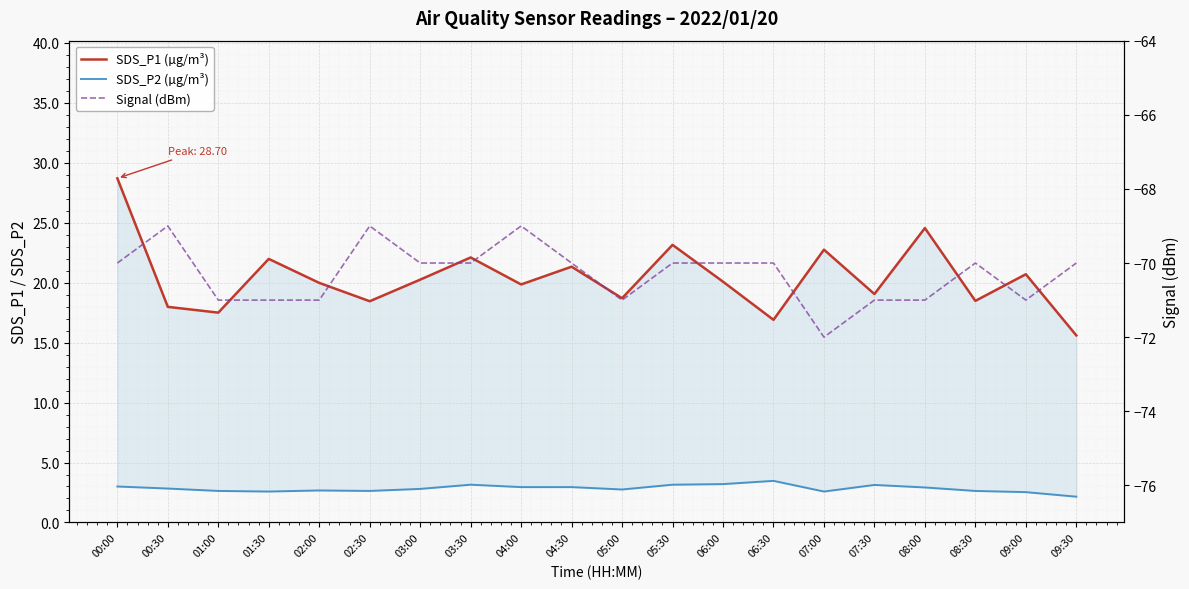

Count the number of categories in the chart.

20